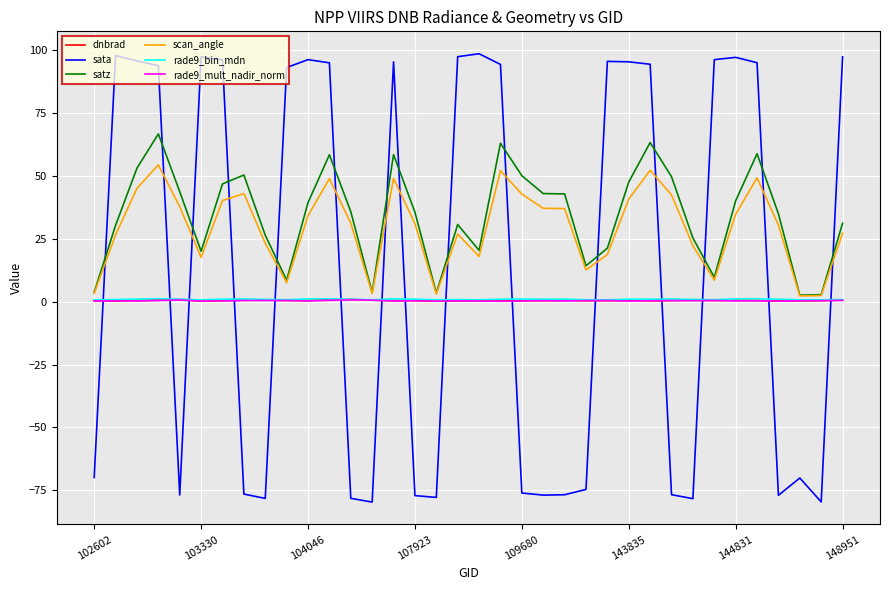

What is the smallest value displayed?

-79.7